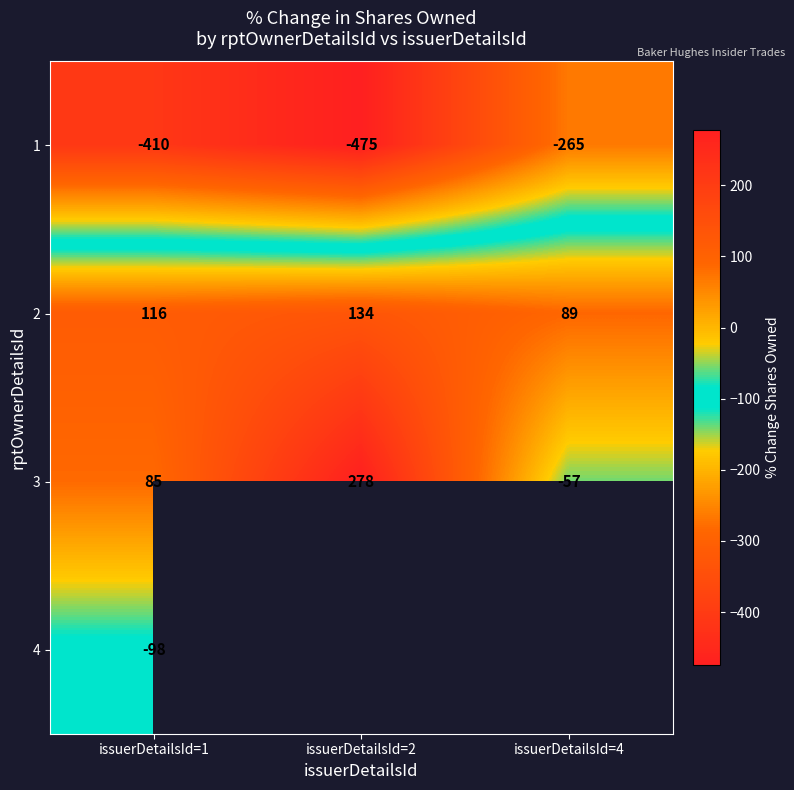

Which has a higher value, issuerDetailsId=4 or issuerDetailsId=2?

issuerDetailsId=4